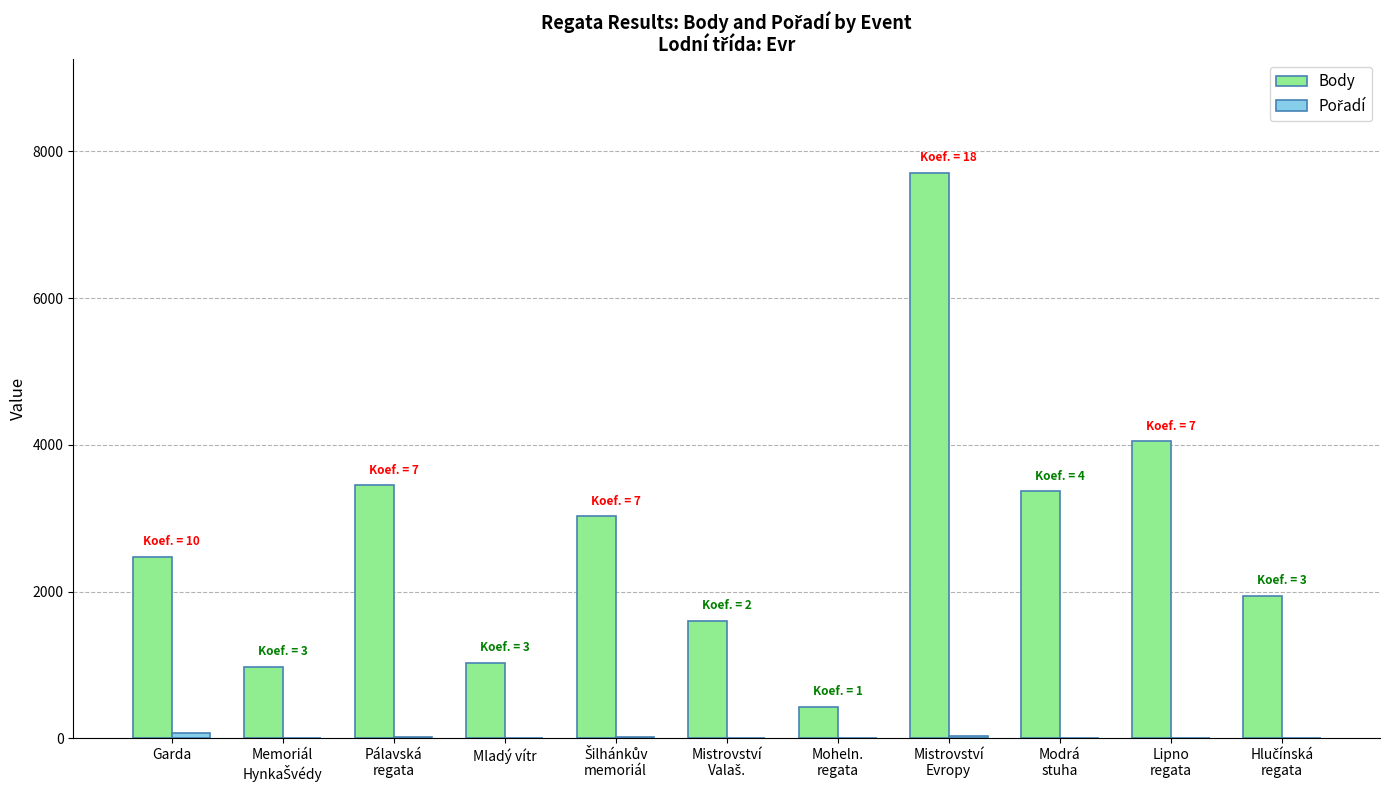

Where is Body nearest to the value 4071?

Lipno
regata